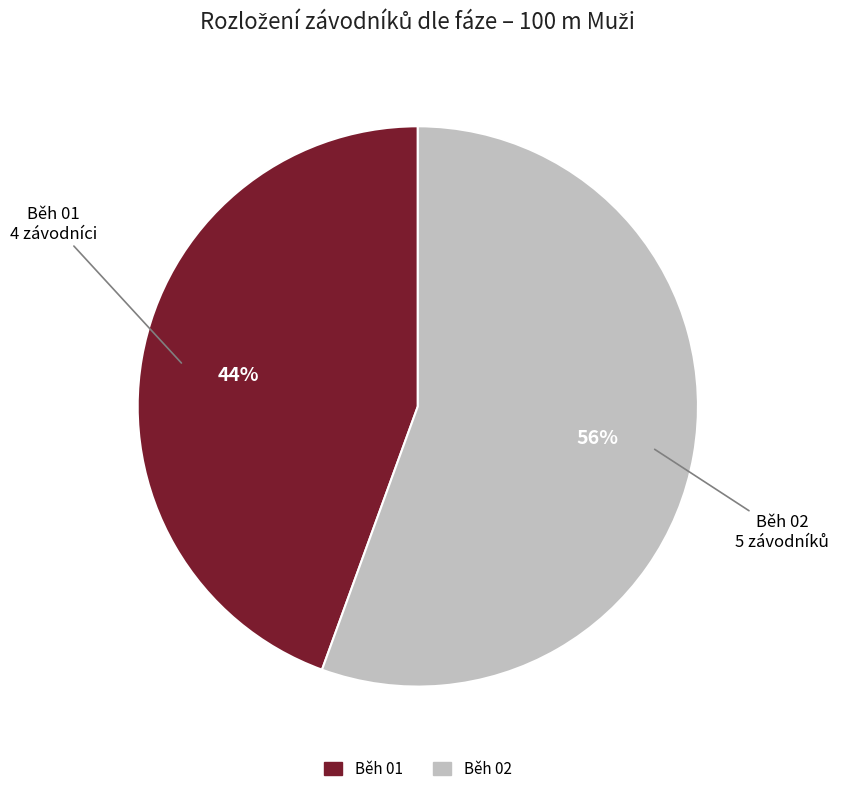

To the nearest percent, what is the average slice percentage?

50%